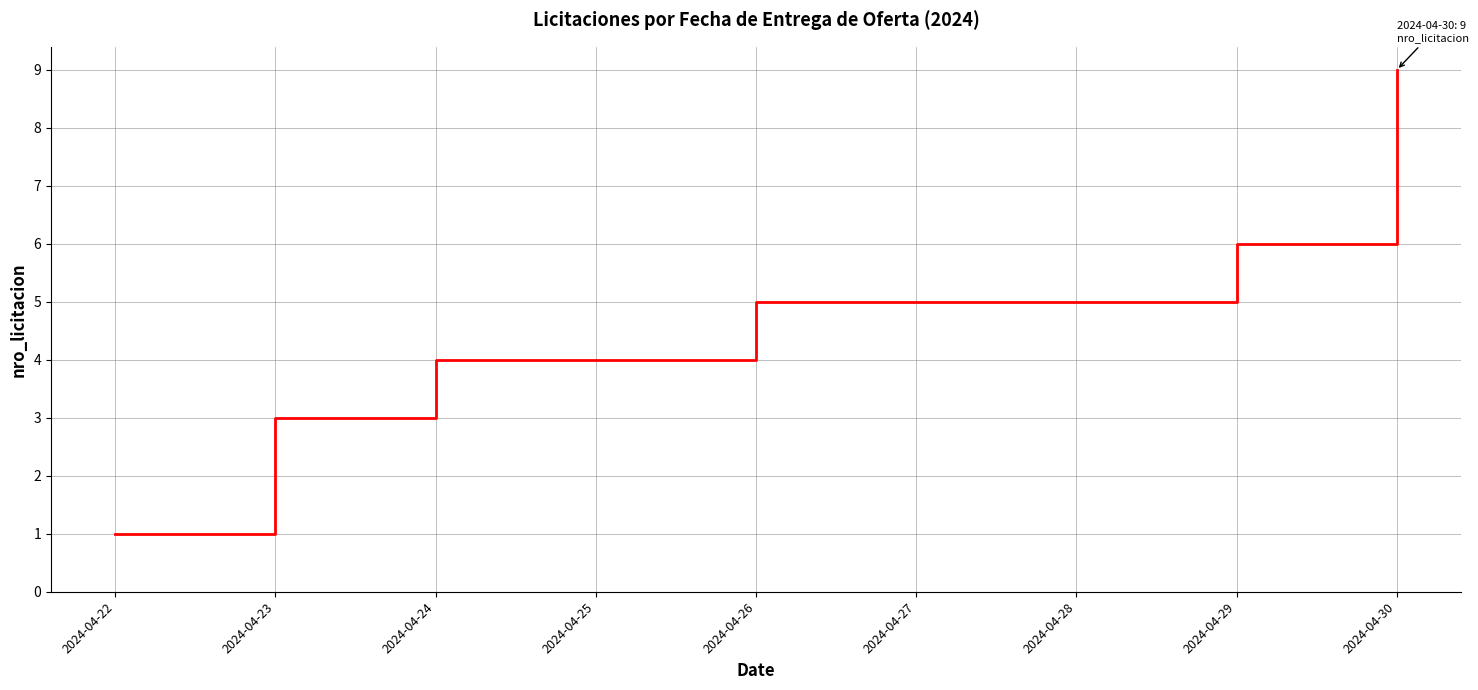

List the labels in order of value, smallest first.

2024-04-22, 2024-04-23, 2024-04-24, 2024-04-26, 2024-04-29, 2024-04-30